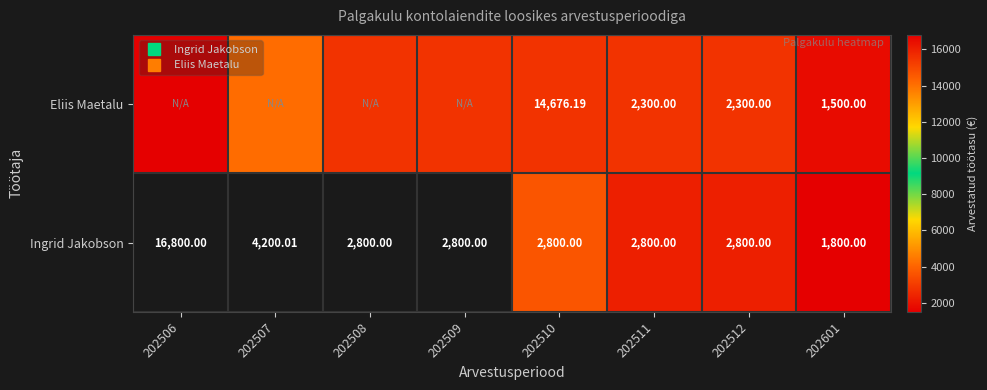

The Eliis Maetalu series shows 2800.0 at 202512. True or false?

True